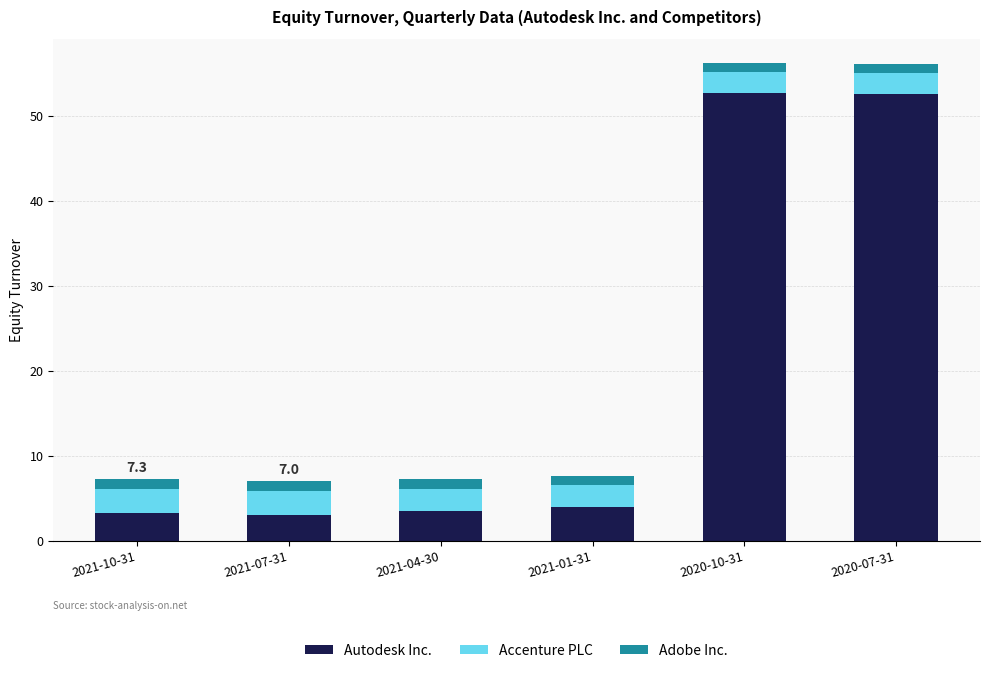

What is the minimum value for Autodesk Inc.?

3.0